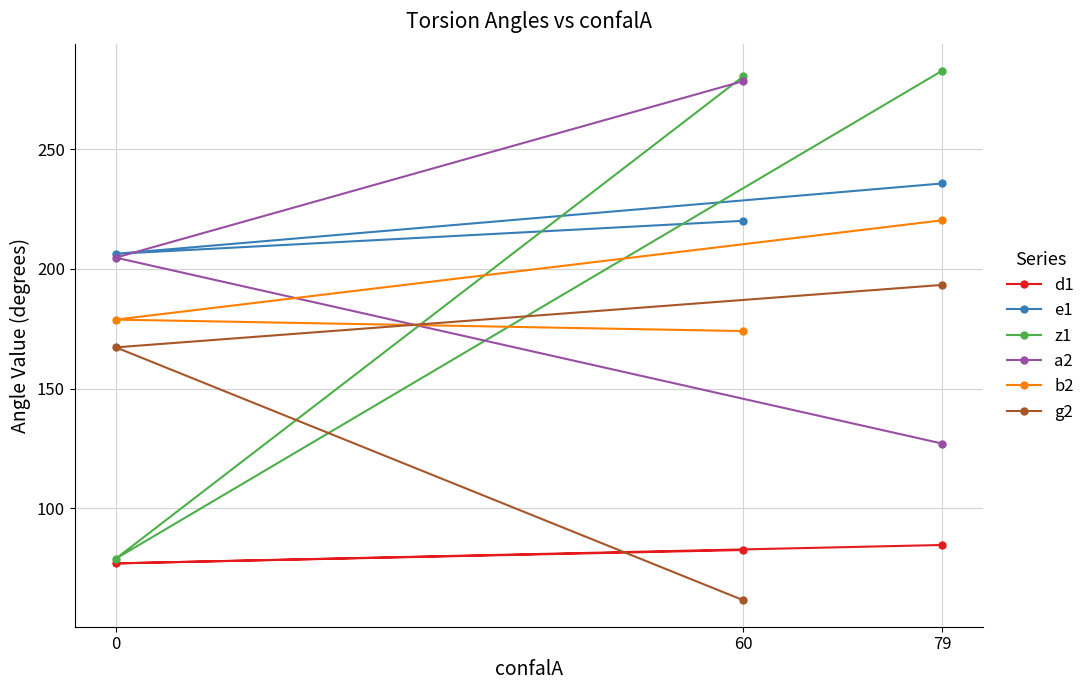

How many lines are shown in the chart?

6